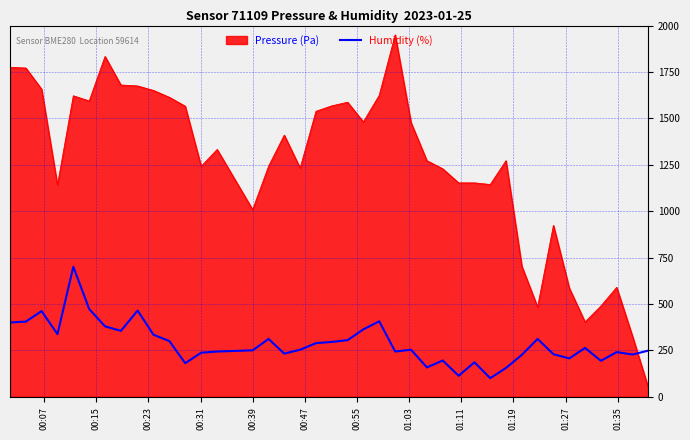

What is the difference between the maximum and minimum values in the Humidity (%) series?

600.0